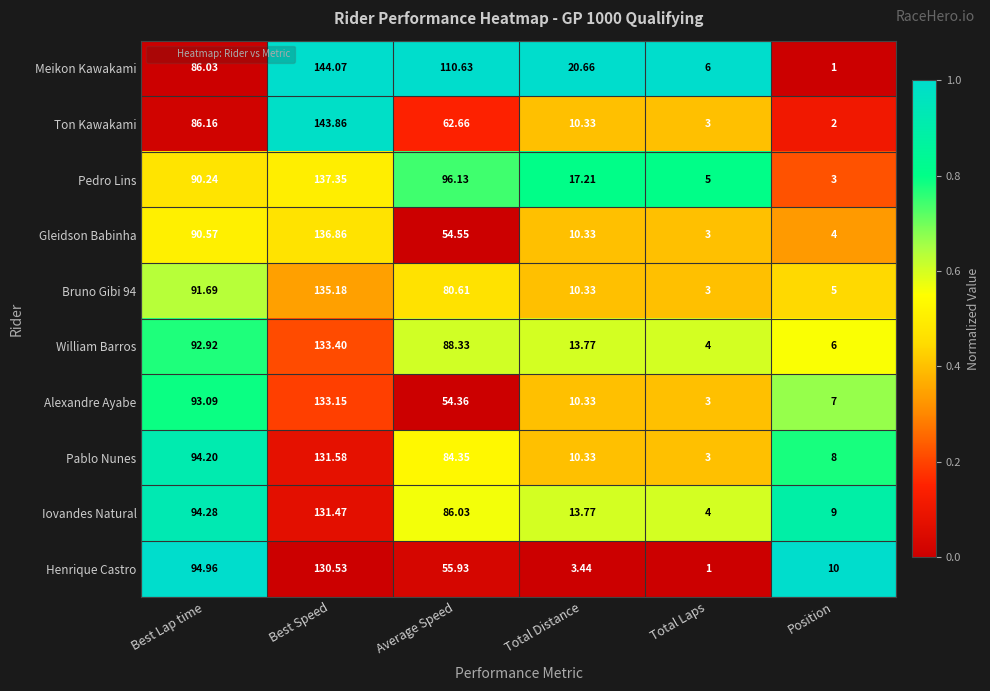

List the labels in order of William Barros value, smallest first.

Total Laps, Position, Total Distance, Average Speed, Best Lap time, Best Speed